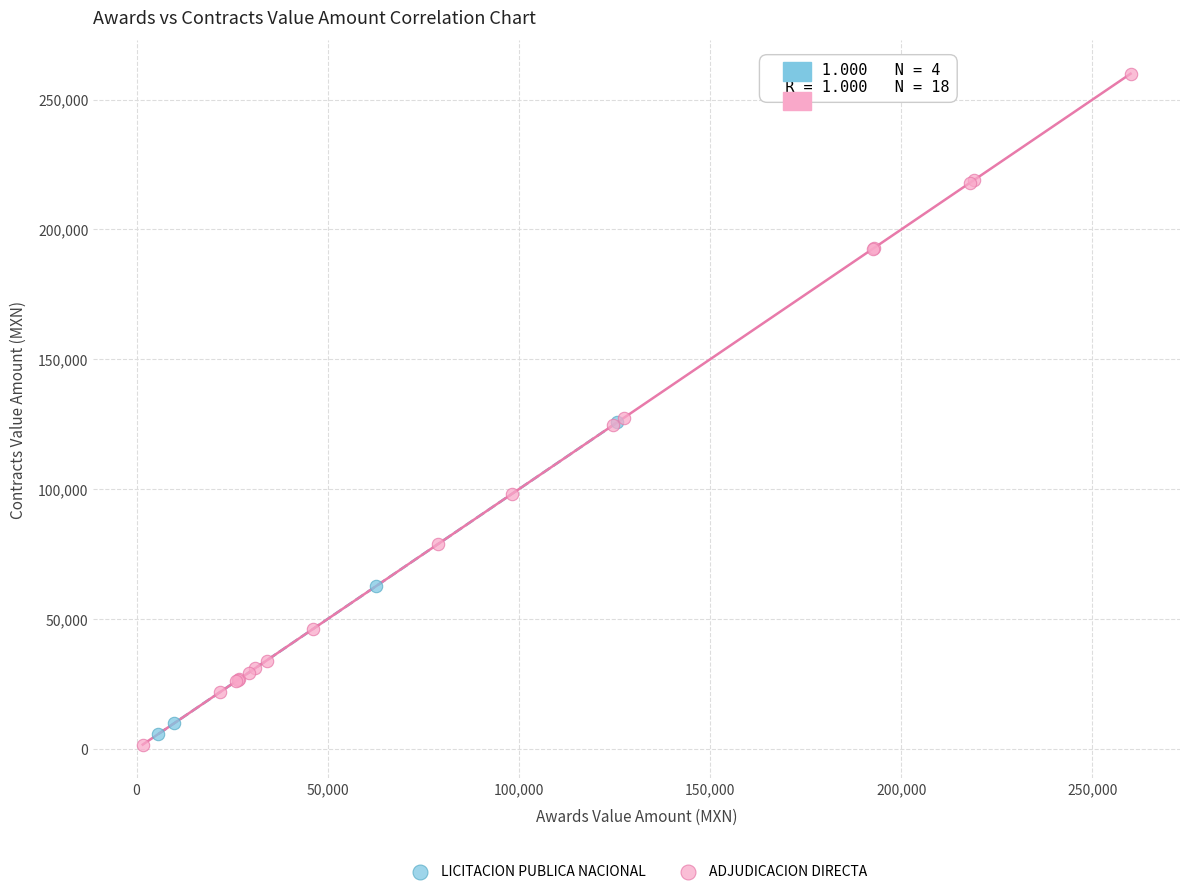

Which series has the widest spread of Y values?

ADJUDICACION DIRECTA